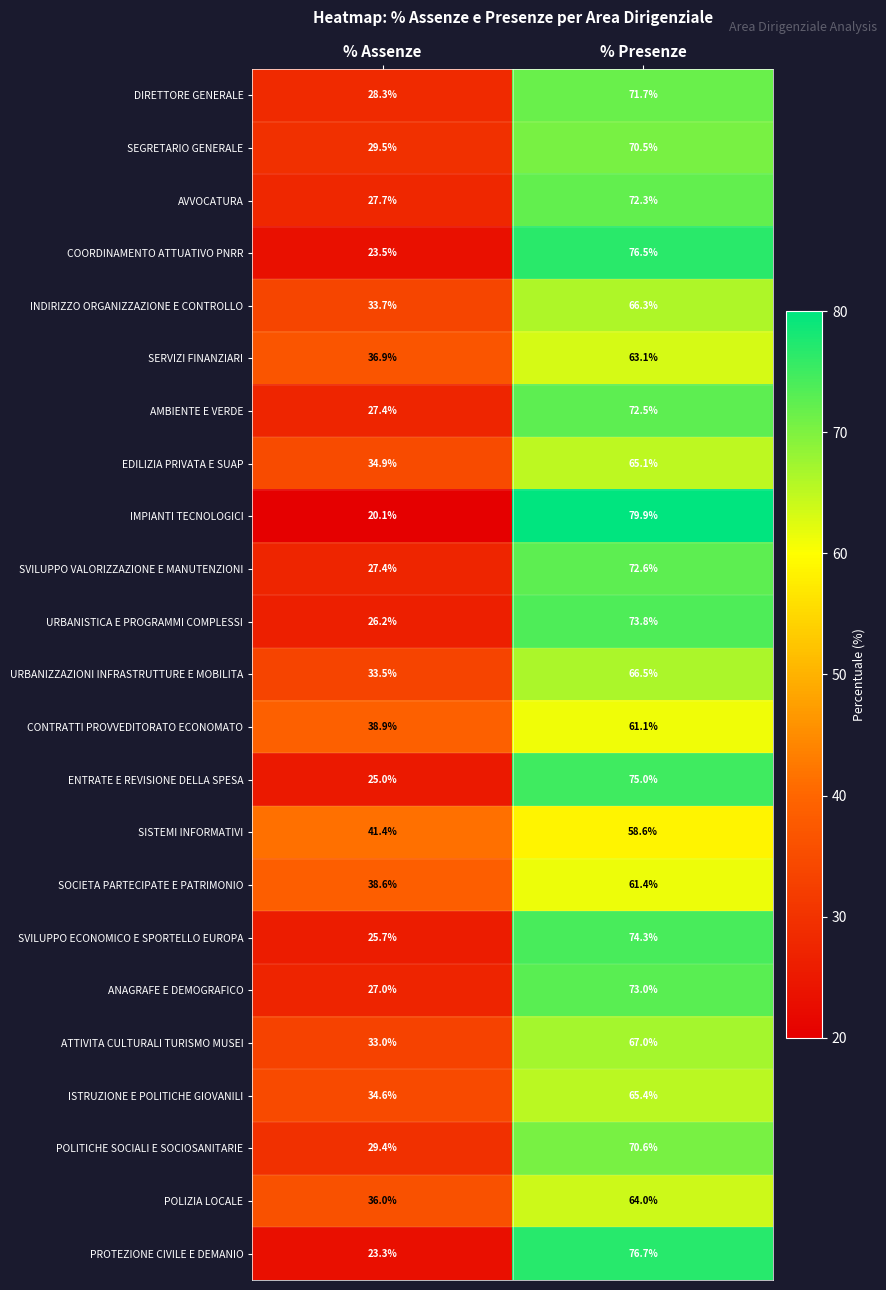

What is the difference between the URBANISTICA E PROGRAMMI COMPLESSI values at % Presenze and % Assenze?

47.6